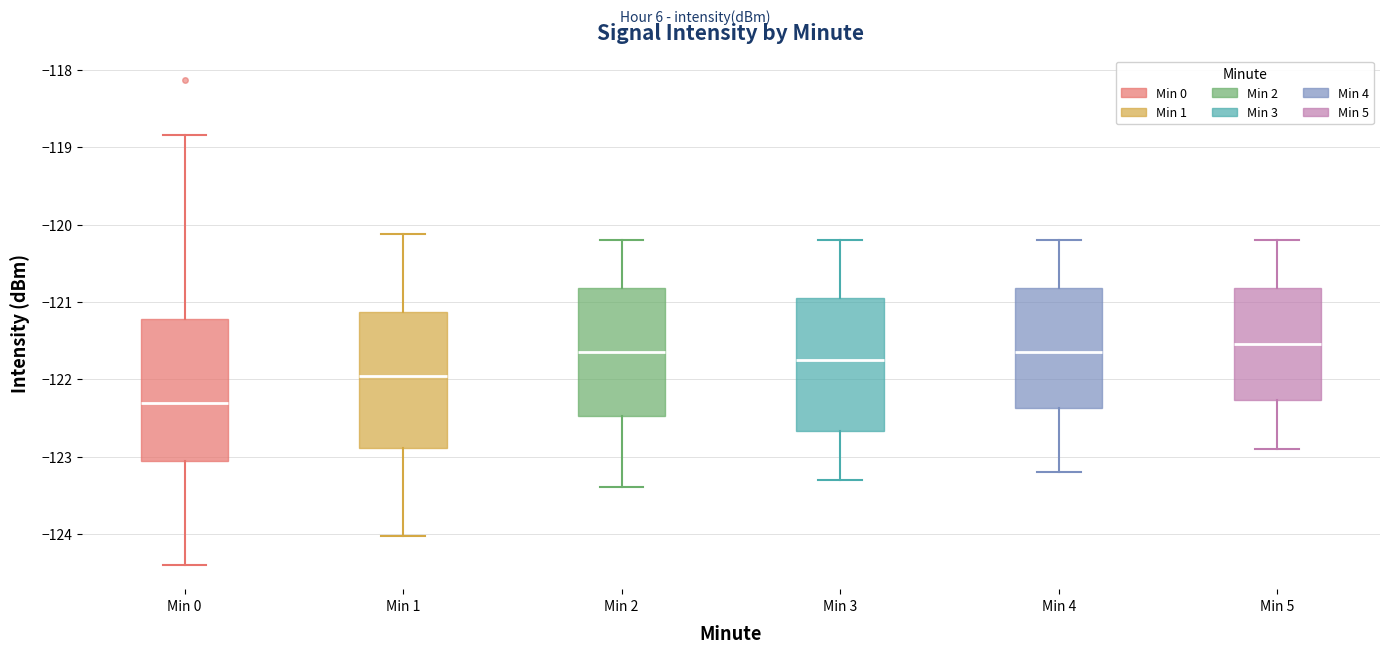

Where is the lower edge of the box for Min 2 on the y-axis? The values are not printed on the chart, so give them approximately, as read against the axis.

-122.5